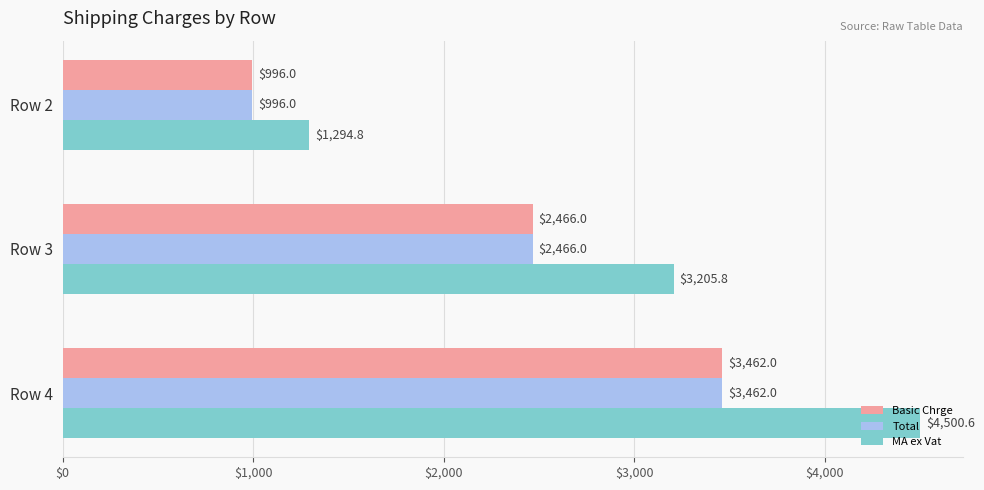

How many data points in Basic Chrge are less than 2466?

1